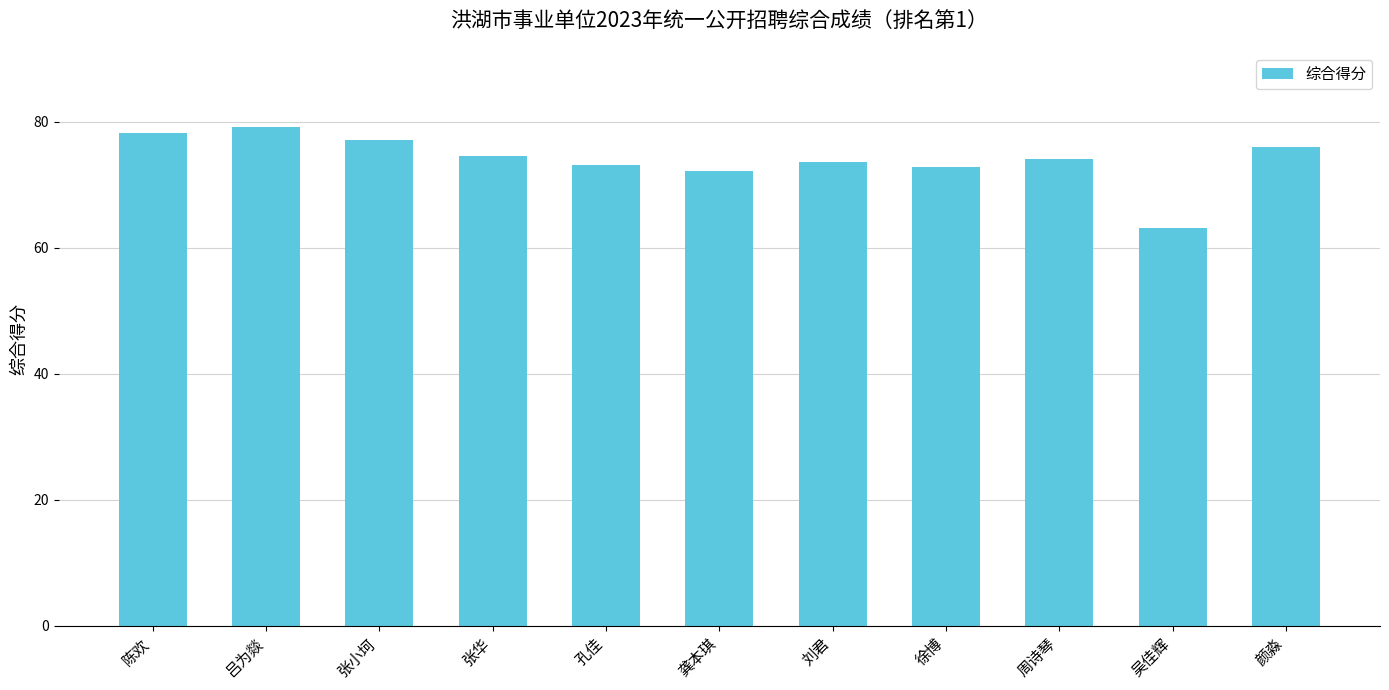

What is the sum of all values?

813.6